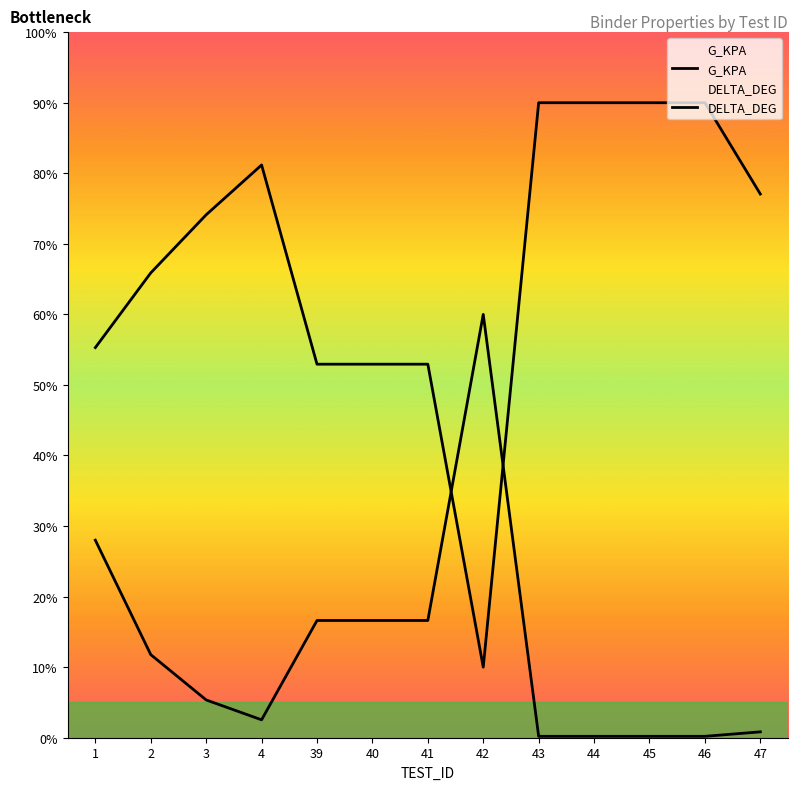

In G_KPA, how many points are higher than both neighbors (excluding endpoints)?

1